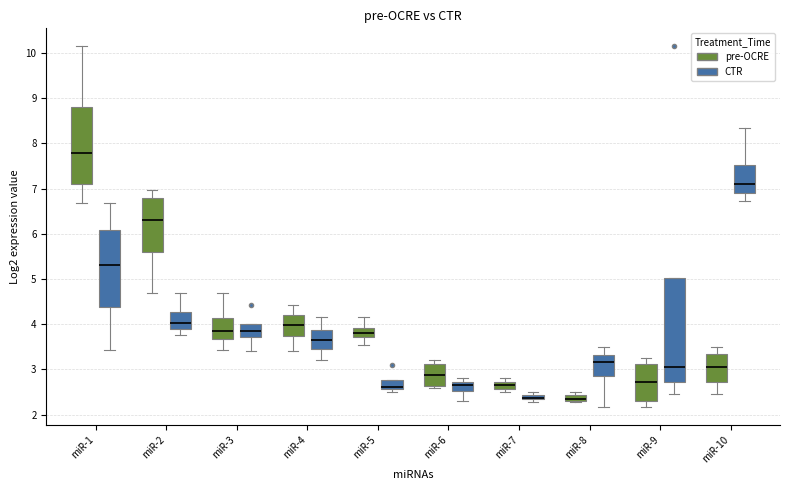

Comparing the boxes themselves (not the whiskers), which one is the tallest?

miR-9 (CTR)